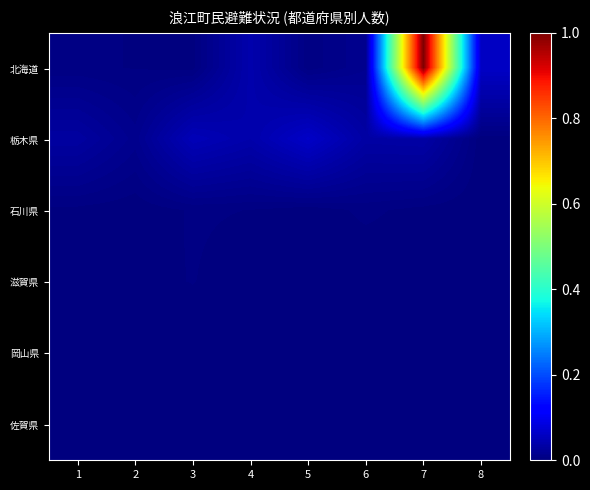

At how many categories does at least one series exceed 0?

8